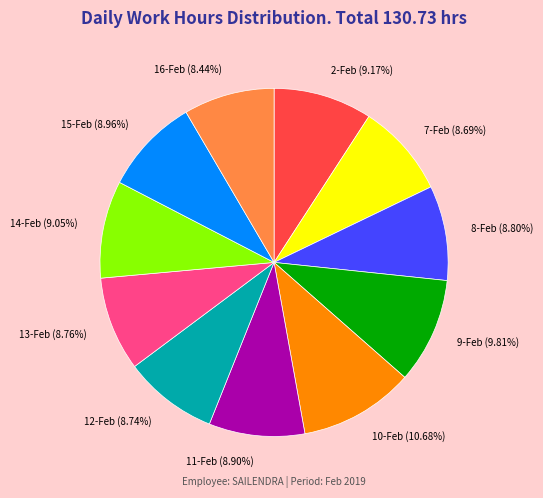

How many slices are in this pie chart?

11